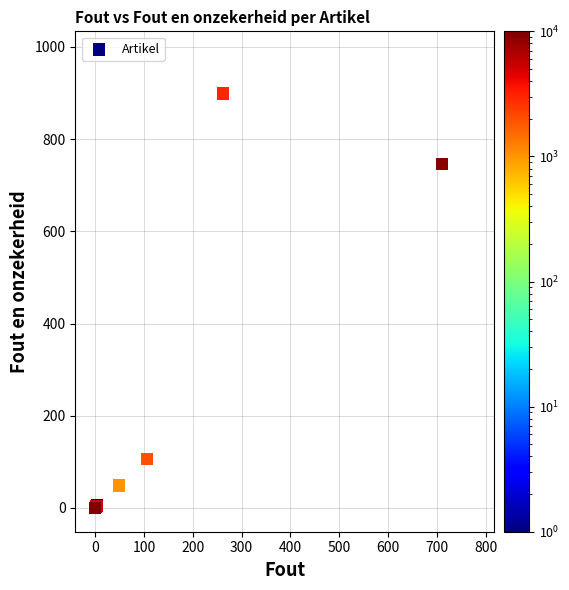

What Y value in the scatter plot is closest to 449?

746.0